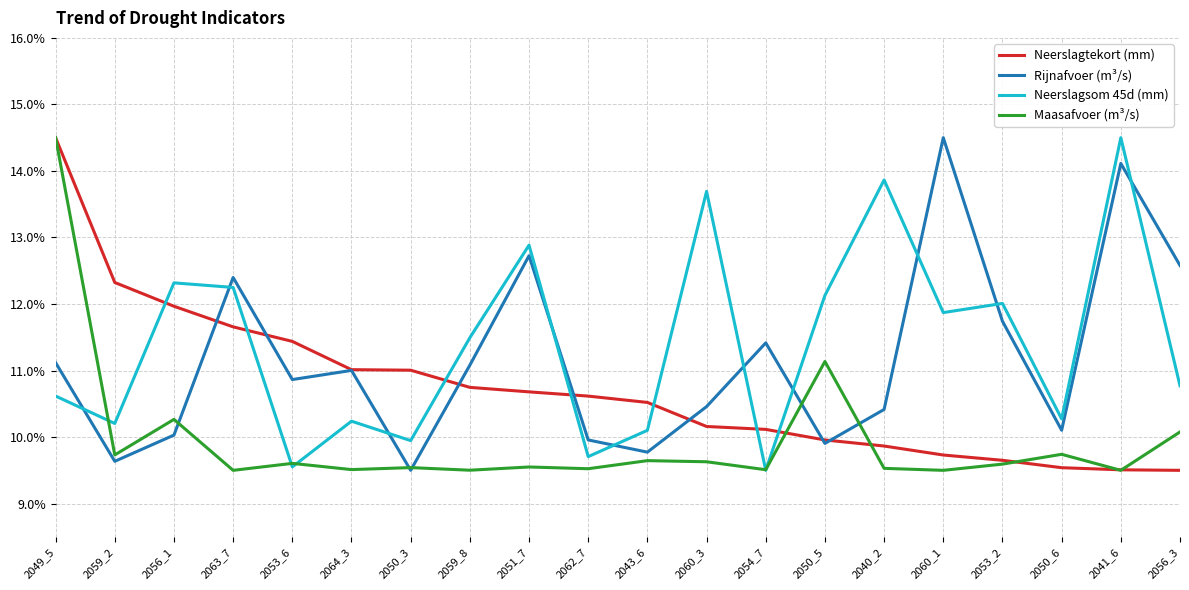

What is the maximum value shown in the chart?

14.5